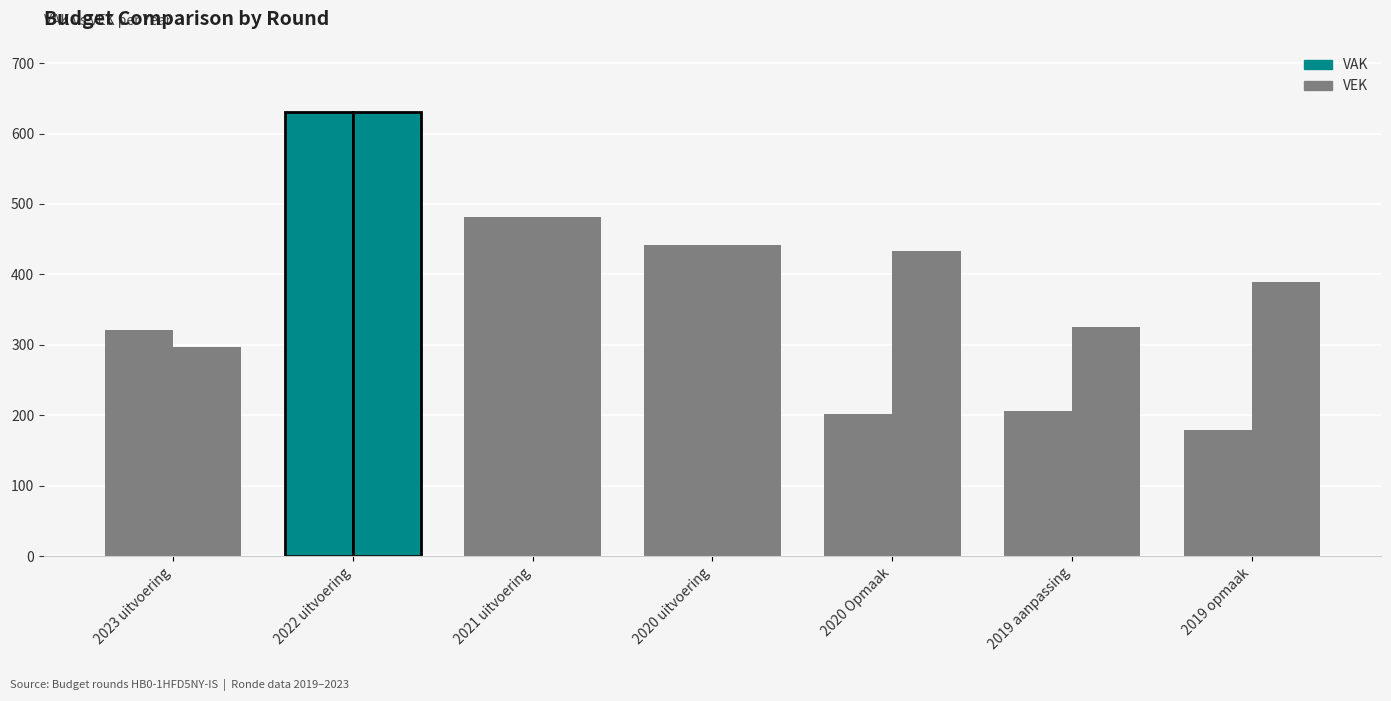

At which category is the sum across all series the highest?

2022 uitvoering